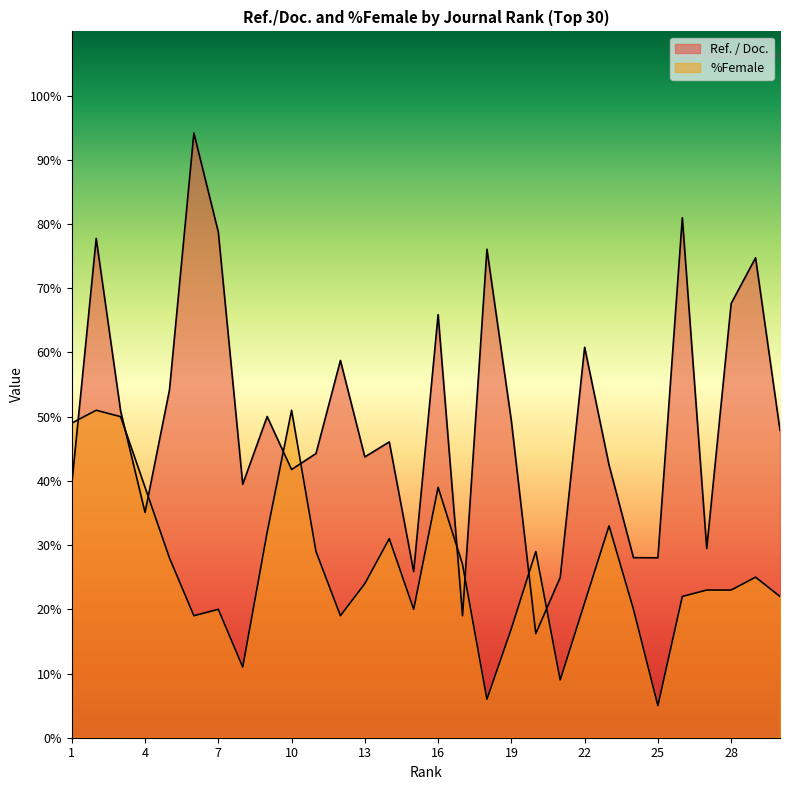

The Ref. / Doc. series shows 77.8 at 2. True or false?

True